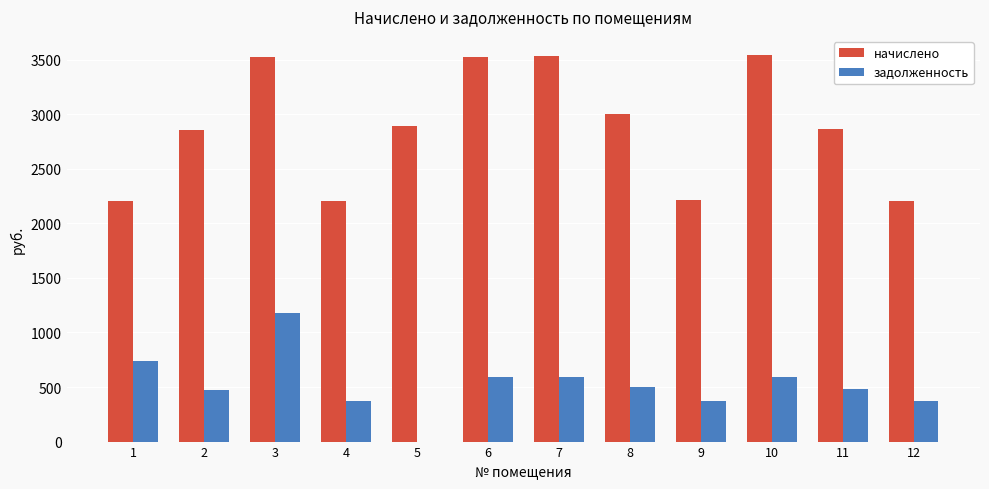

Between 3 and 5, which series saw the biggest shift?

задолженность